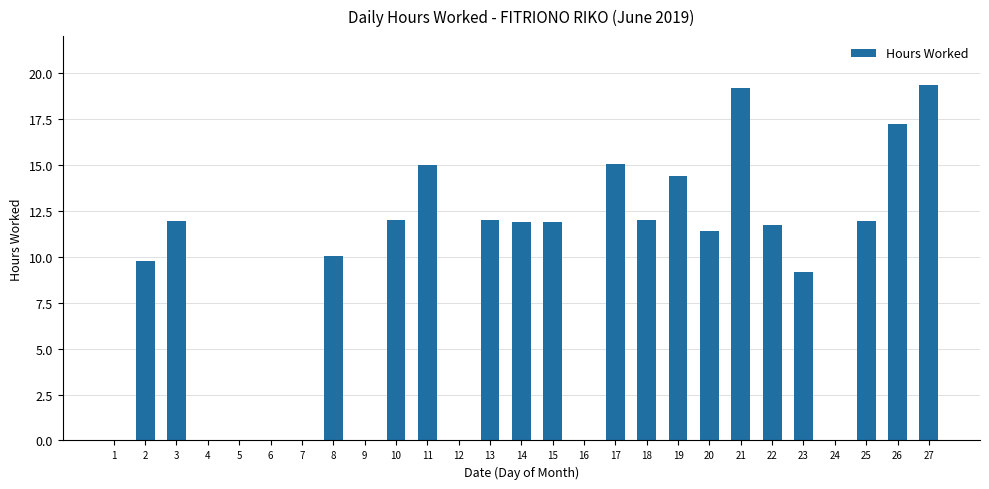

What is the greatest value displayed?

19.3